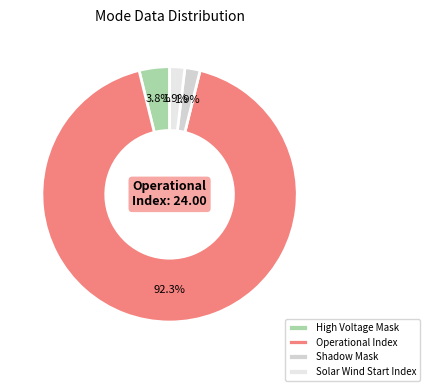

To the nearest percent, what is the difference between the largest and smallest slice percentages?

90%